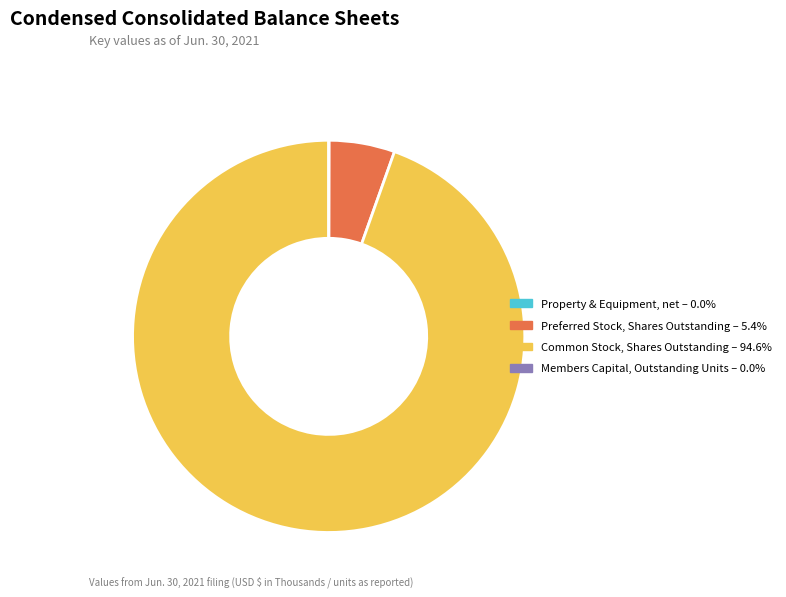

Is there a majority slice in this chart?

Yes